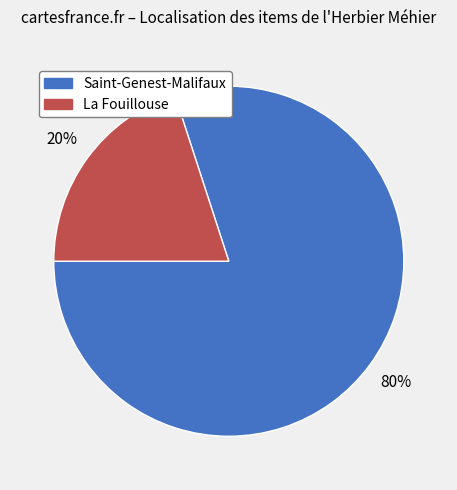

How many segments does this pie chart have?

2